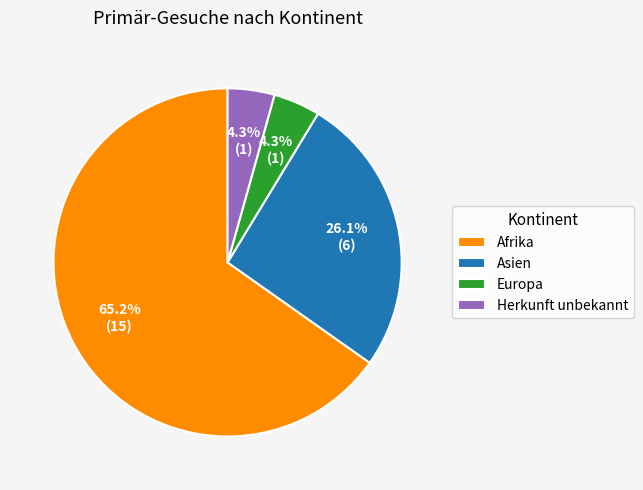

Which category accounts for the majority?

Afrika